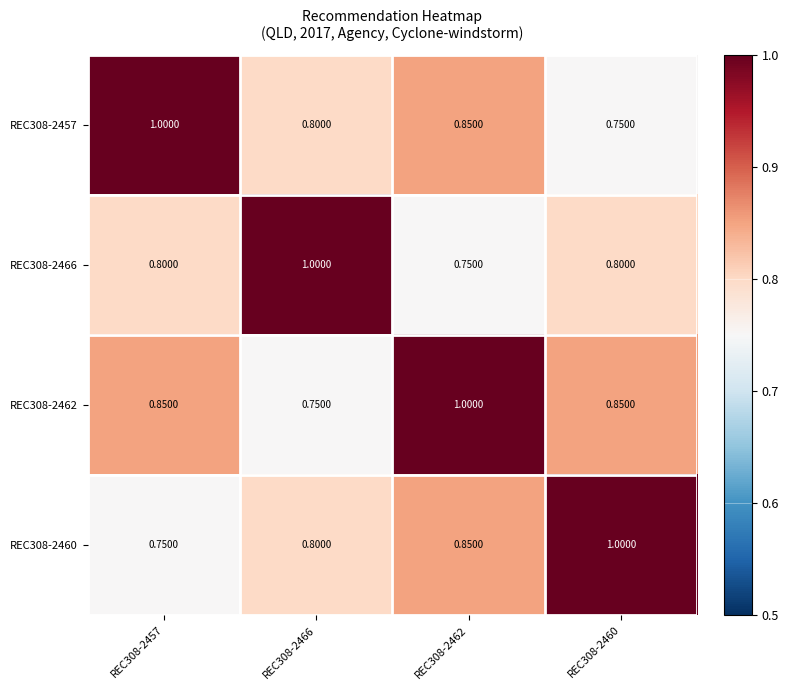

What is the total value across all series at REC308-2457?

3.4